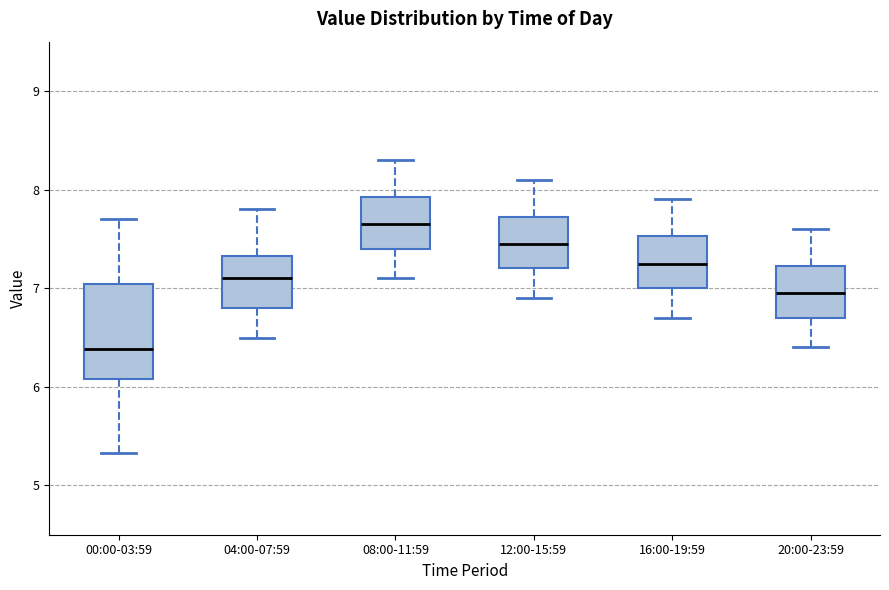

Where is the upper edge of the box for 20:00-23:59 on the y-axis? The values are not printed on the chart, so give them approximately, as read against the axis.

7.2